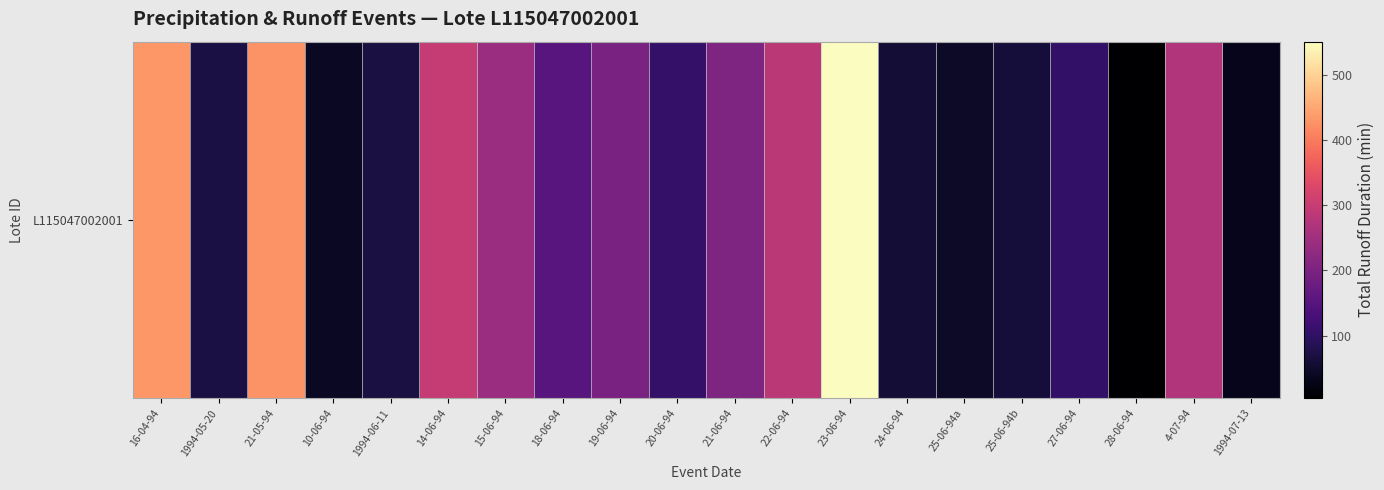

Approximately how many times larger is the value at 25-06-94a compared to 14-06-94?

0.2